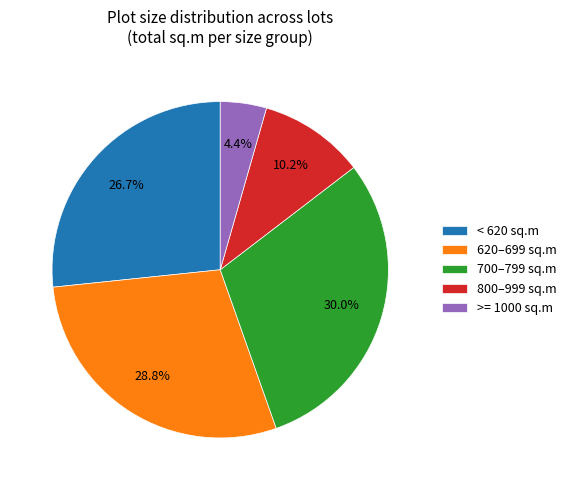

Is the sum of 620–699 sq.m and 700–799 sq.m greater than half?

Yes